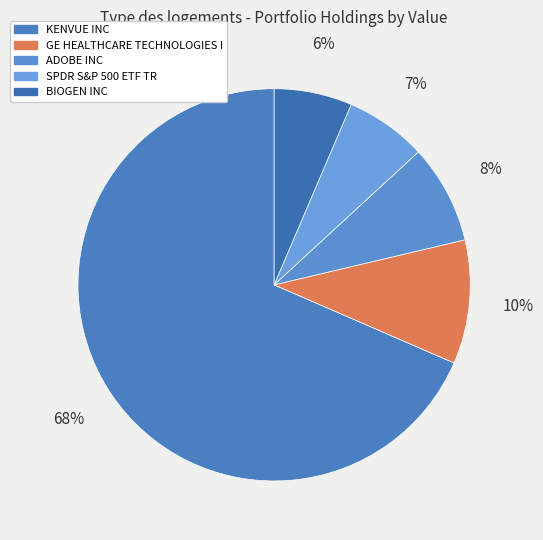

Approximately how many times larger is the value at SPDR S&P 500 ETF TR compared to KENVUE INC?

0.1